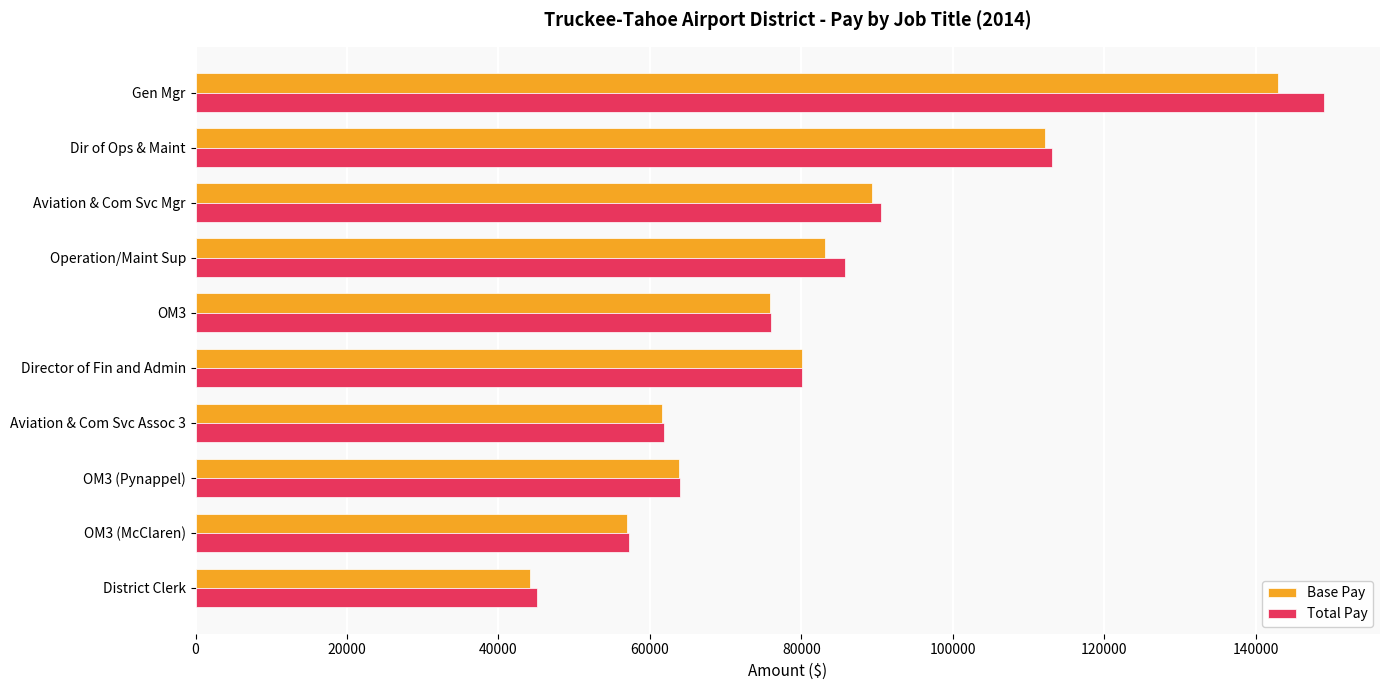

Is the value of Base Pay at Dir of Ops & Maint greater than the value of Total Pay at Operation/Maint Sup?

Yes